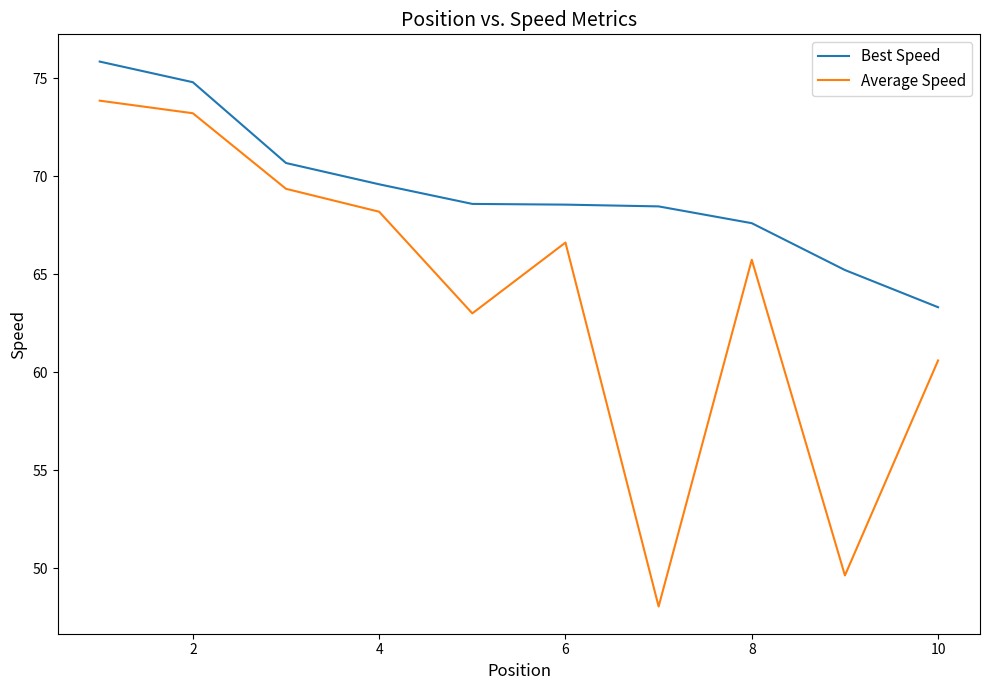

True or false: Best Speed and Average Speed cross at least once.

False